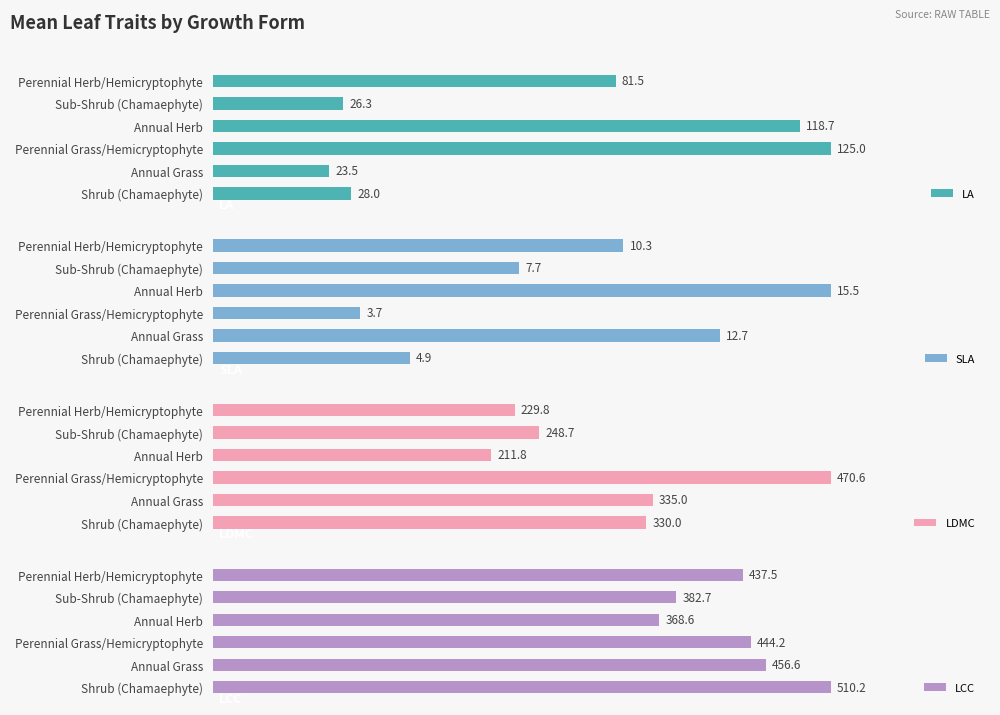

Which category has the highest value in the SLA series?

Annual Herb